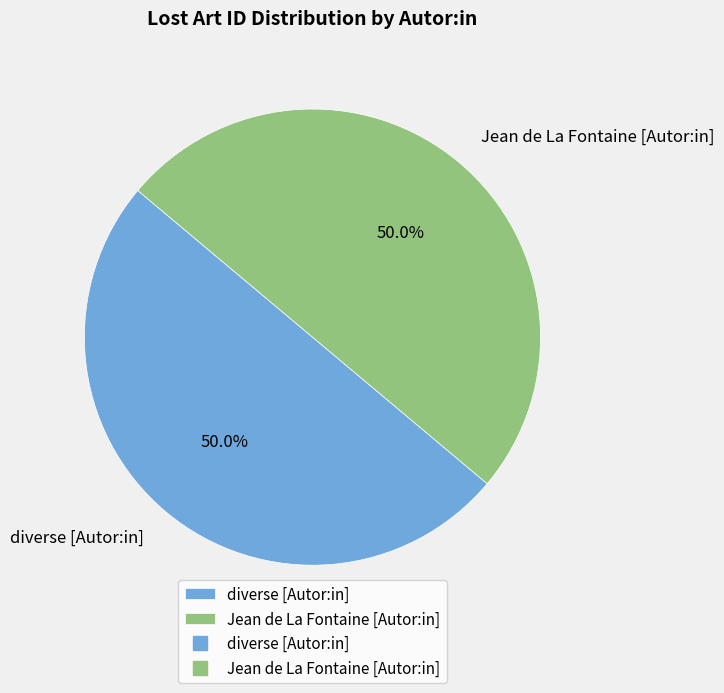

How many slices are in this pie chart?

2